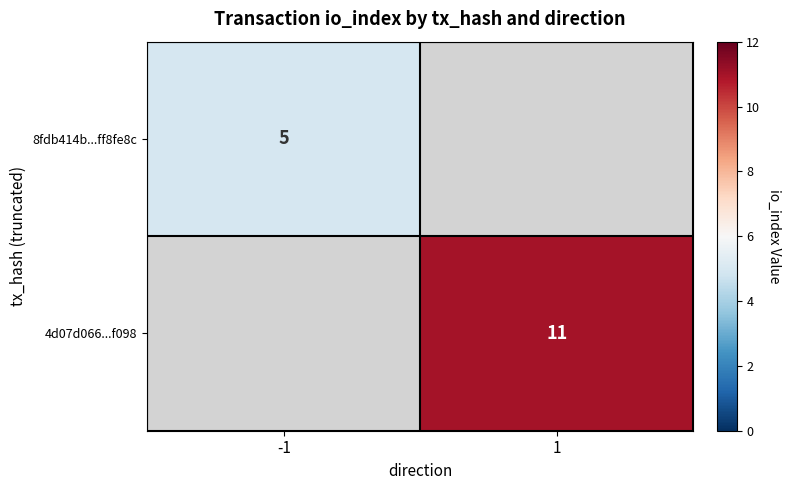

True or false: 4d07d066...f098 has a value of 11 at 1.

True